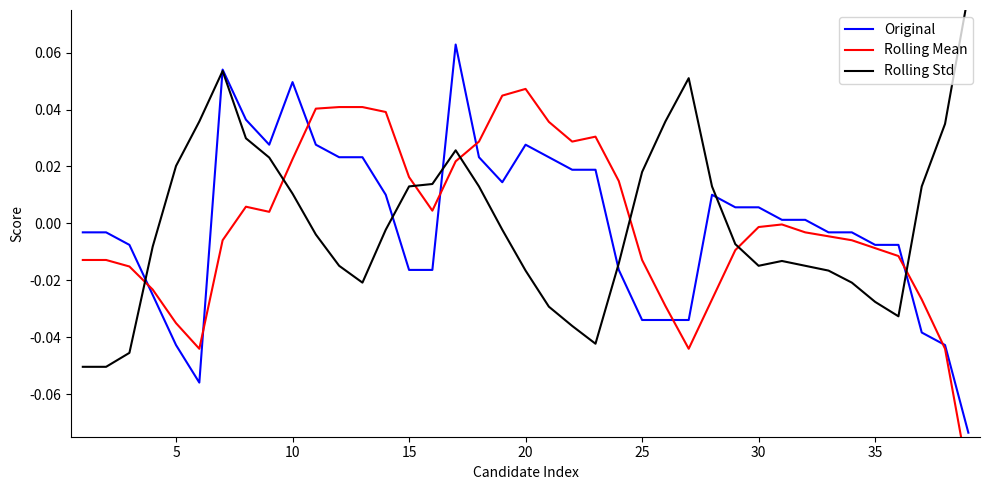

What is the maximum value shown in the chart?

0.1